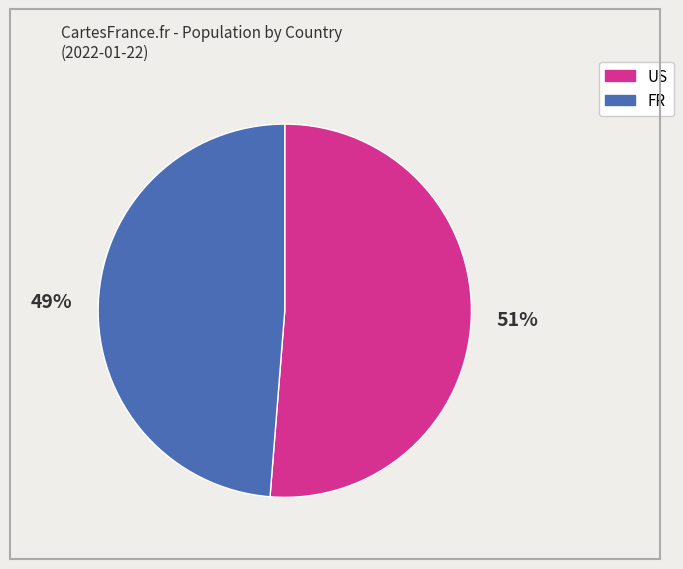

To the nearest percent, what is the average slice percentage?

50%